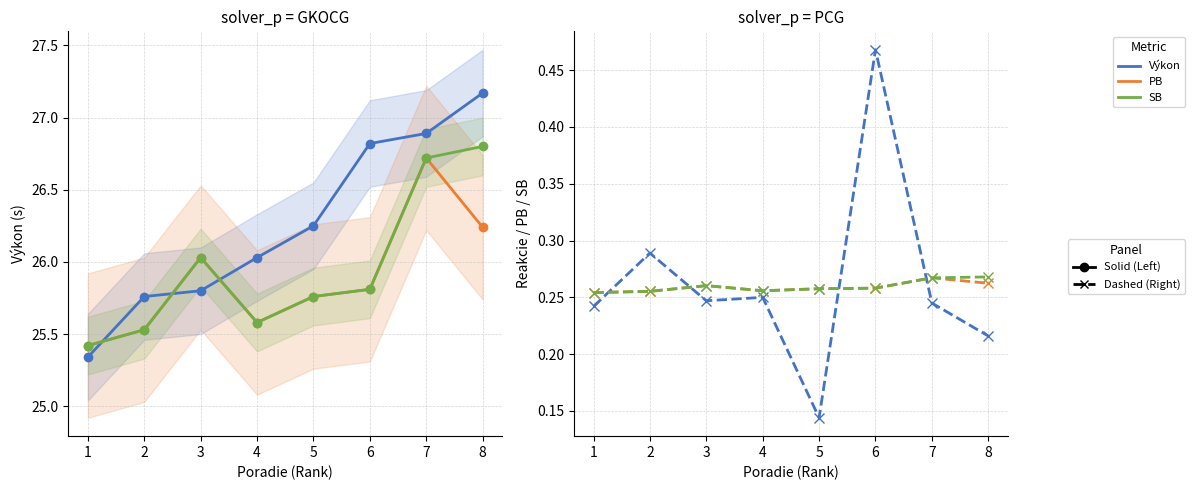

Where is the first local maximum for Reakcie?

2